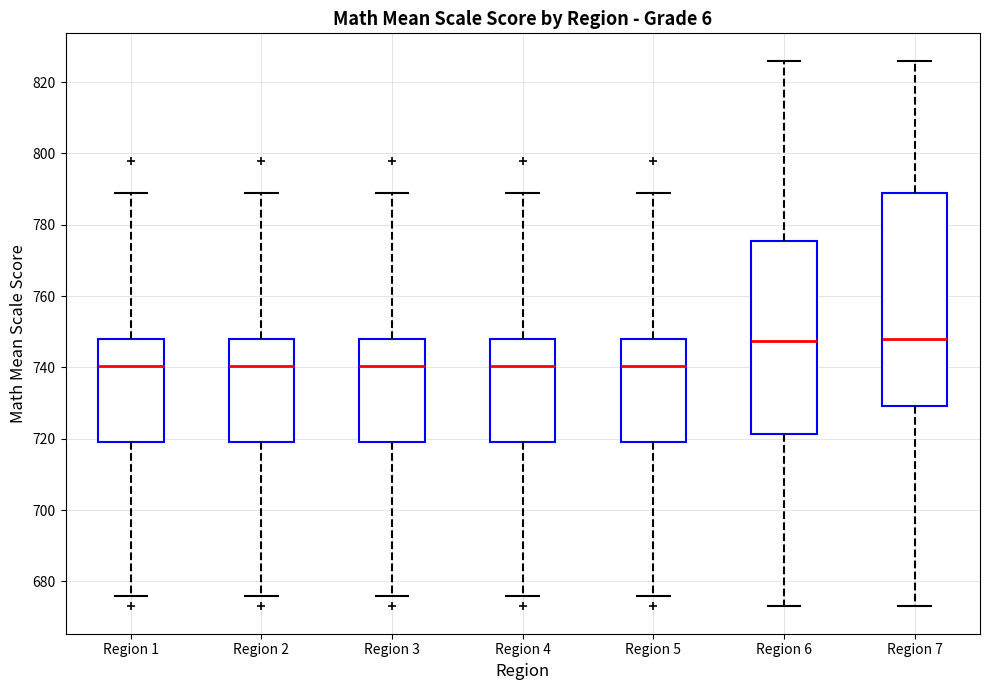

Where is the upper edge of the box for Region 6 on the y-axis? The values are not printed on the chart, so give them approximately, as read against the axis.

776